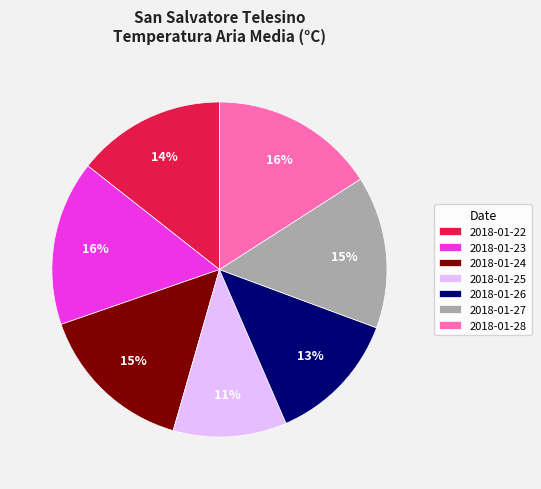

Count the number of slices in the pie.

7